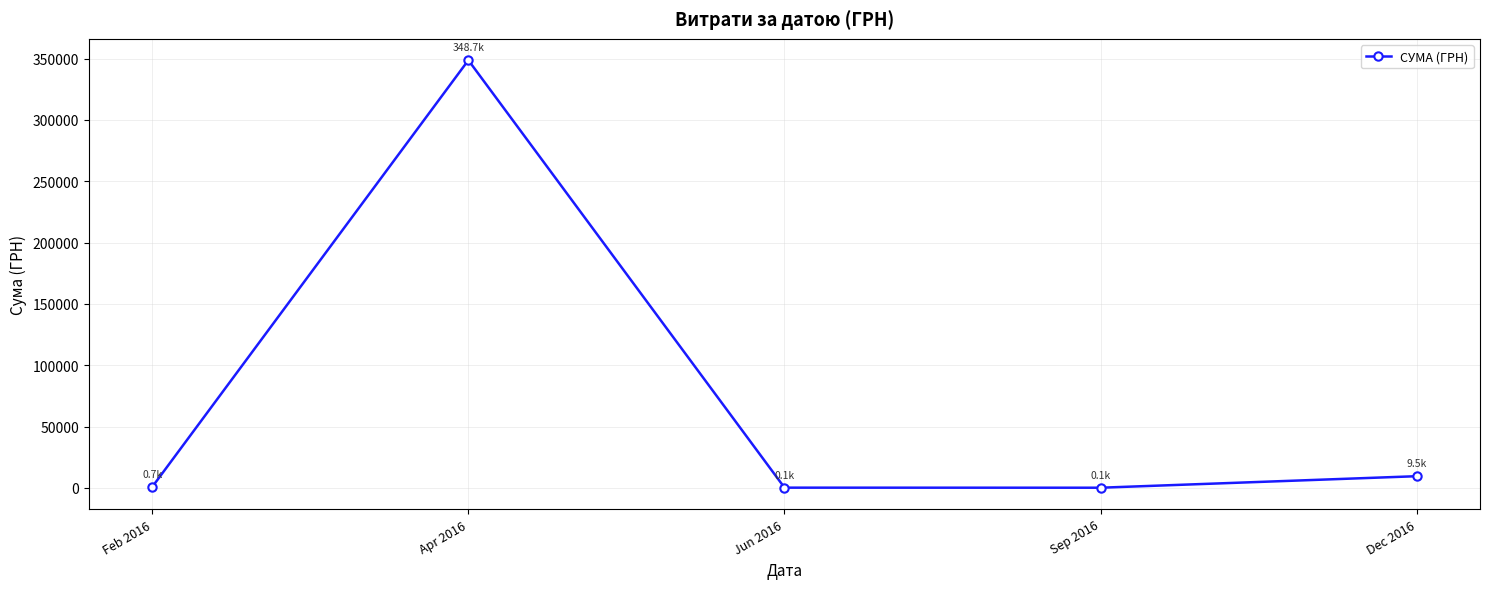

What is the maximum value shown in the chart?

348690.3